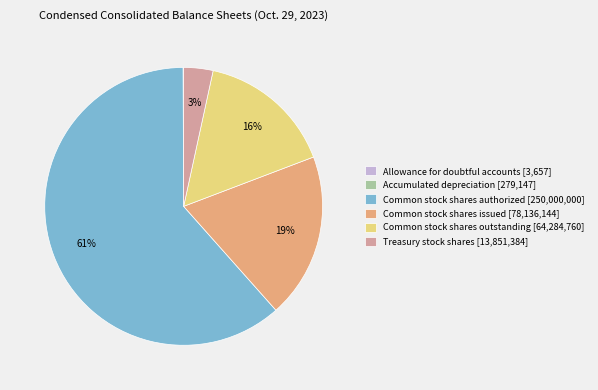

Which category has the biggest portion of the pie?

Common stock shares authorized [250,000,000]